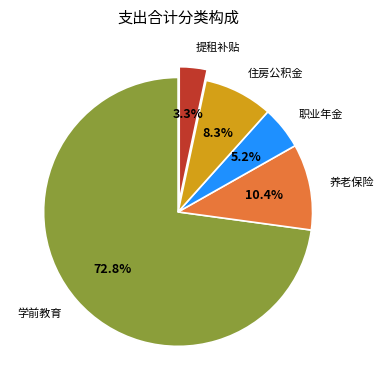

Does any single category account for the majority?

Yes